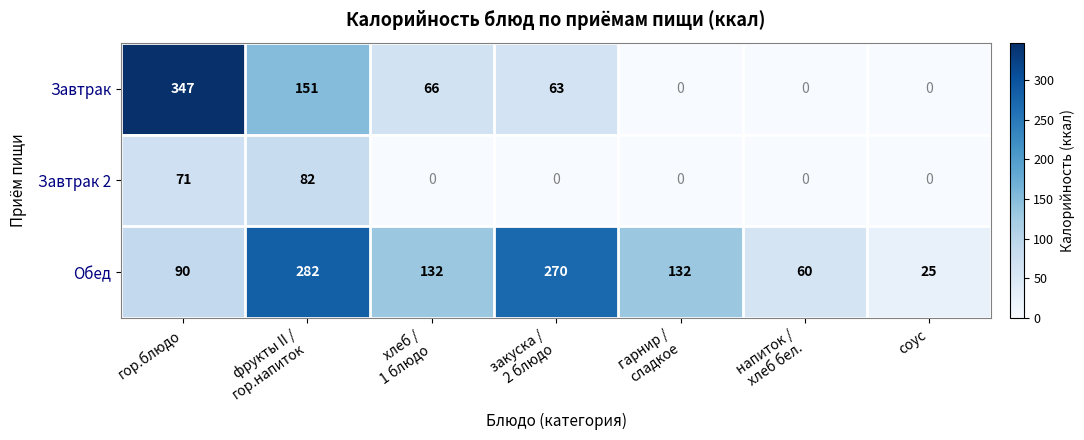

List the series in order of their overall mean, highest first.

Обед, Завтрак, Завтрак 2